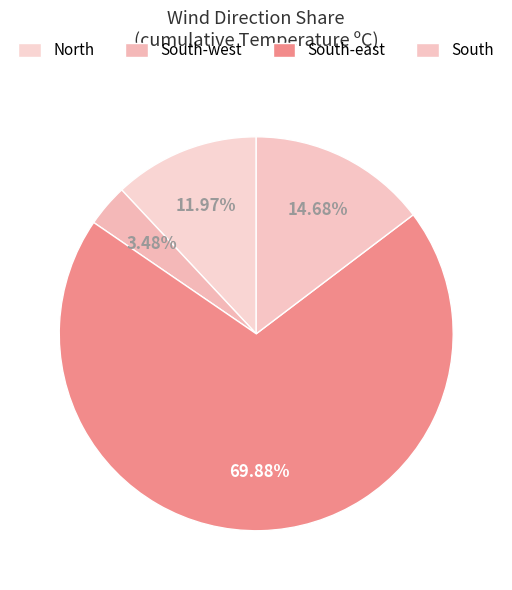

Approximately how many times larger is the value at North compared to South-west?

3.4